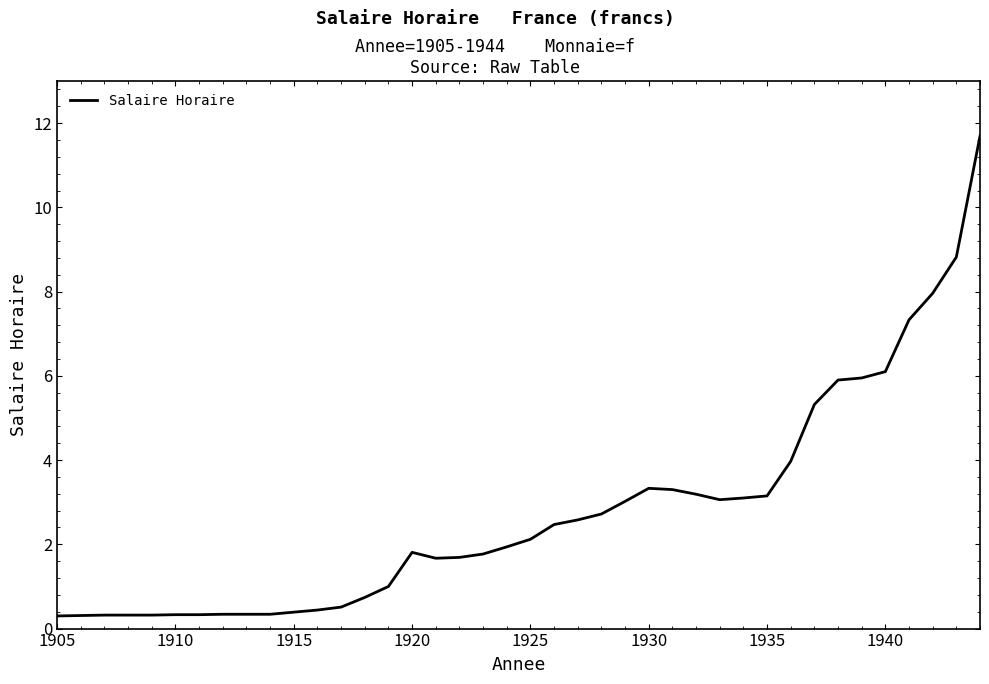

What is the greatest value displayed?

11.7